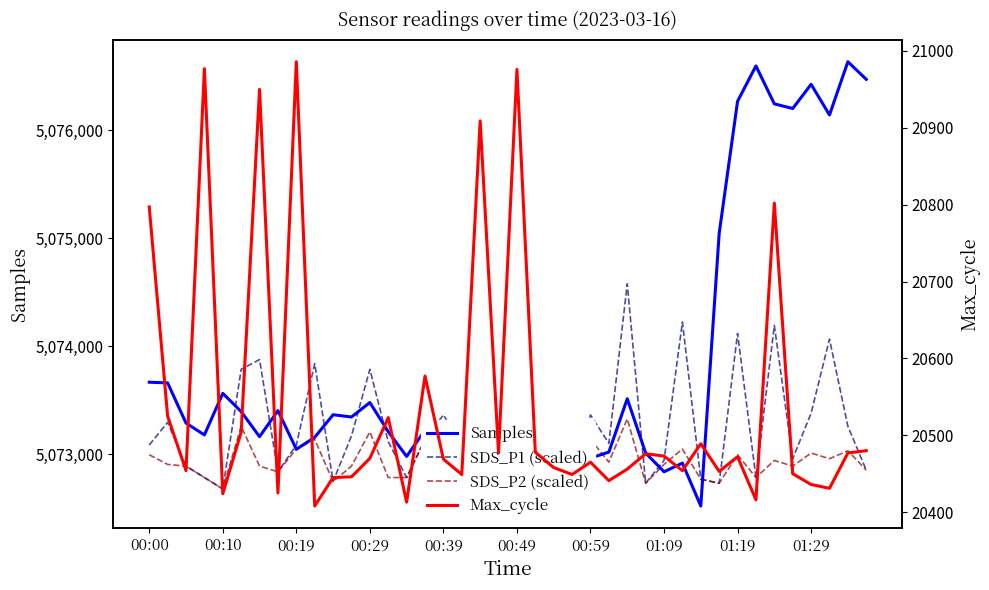

Between 25 and 34, which series saw the biggest shift?

Samples